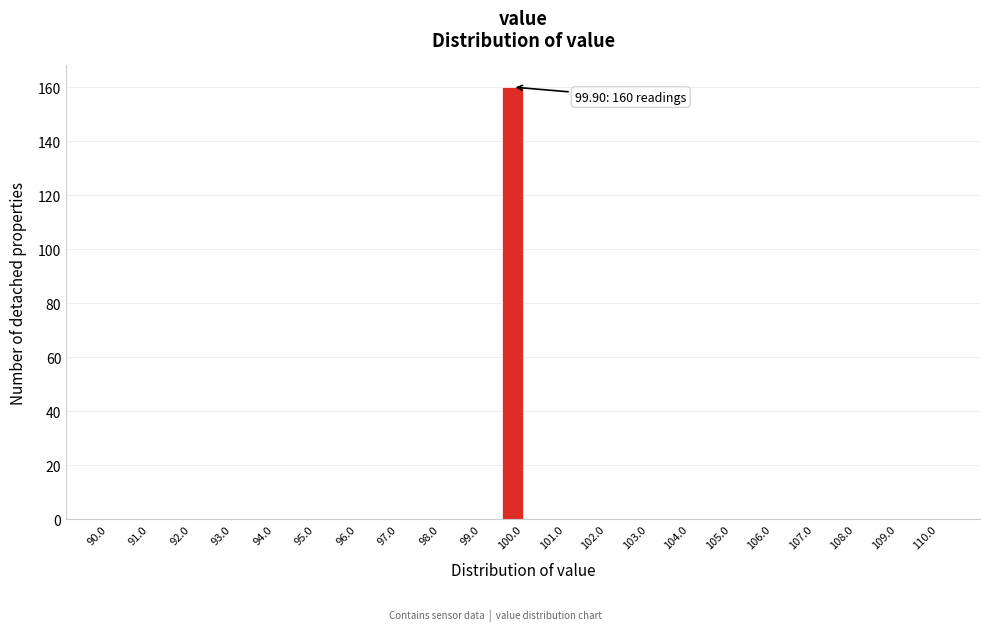

Over which range of the x-axis is the bar tallest?

99.5 to 100.0